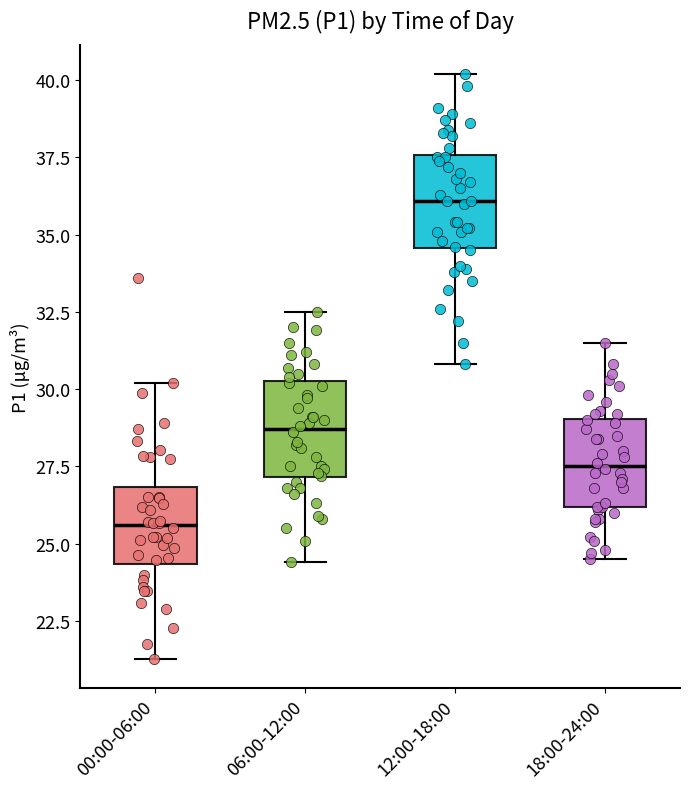

Reading left to right, read every box against the y-axis: the position of its median line, the range the box covers, and the ends of its whiskers. The values are not printed on the chart, so give them approximately, as read against the axis.

00:00-06:00: median 25.5, box 24.5 to 27.0, whiskers 21.5 to 30.0
06:00-12:00: median 28.5, box 27.0 to 30.5, whiskers 24.5 to 32.5
12:00-18:00: median 36.0, box 34.5 to 37.5, whiskers 31.0 to 40.0
18:00-24:00: median 27.5, box 26.0 to 29.0, whiskers 24.5 to 31.5